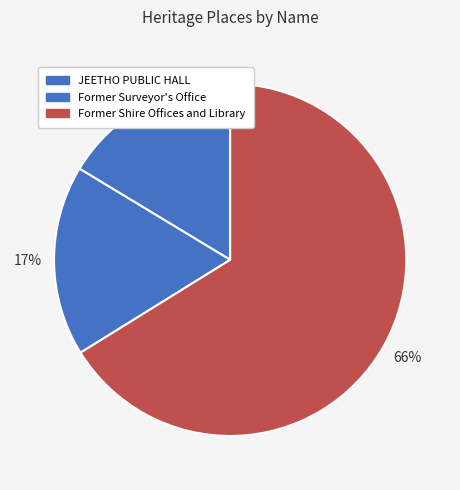

How many segments does this pie chart have?

3